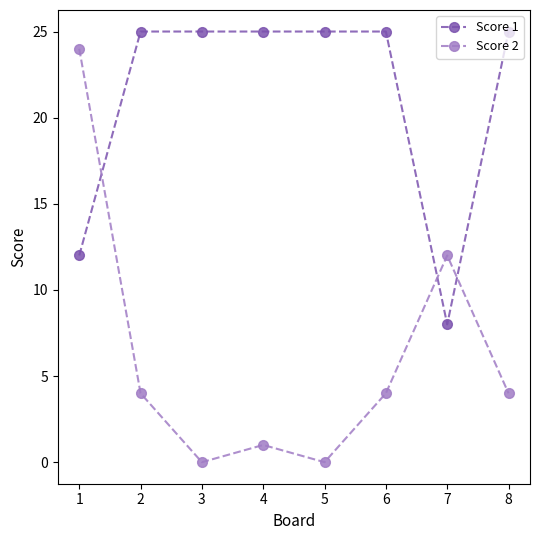

How many series are shown in this chart?

2